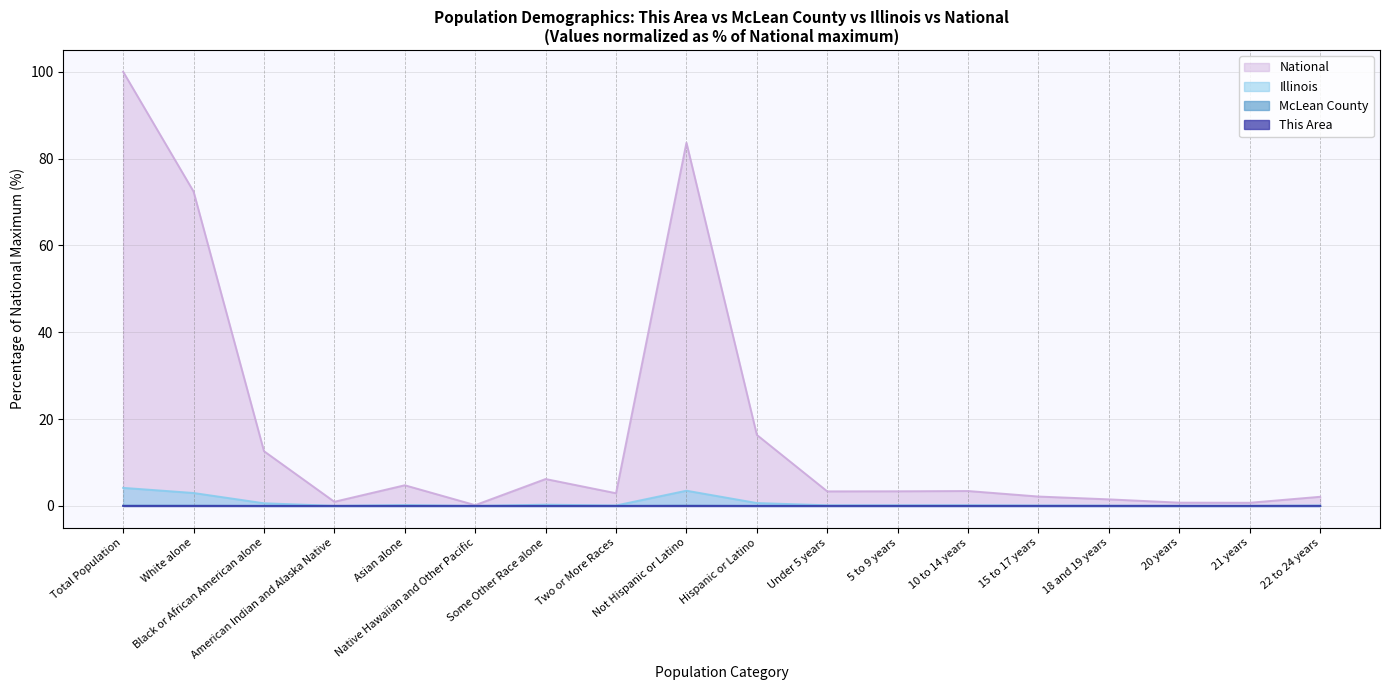

What is the label of the 5th point from the left?

Asian alone